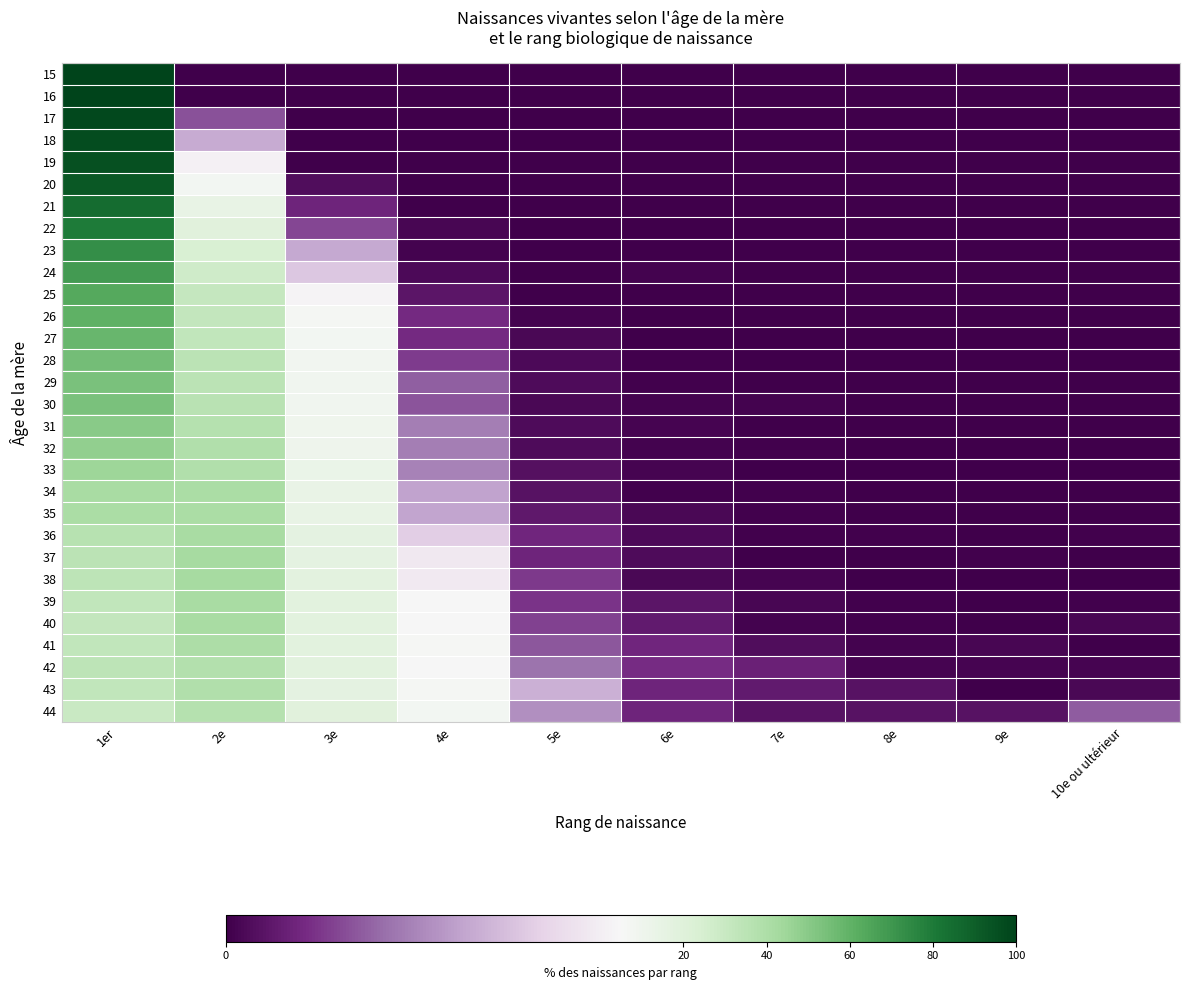

Reading right to left, what are all the values shown in this chart?

15: 10e ou ultérieur=0.0	9e=0.0	8e=0.0	7e=0.0	6e=0.0	5e=0.0	4e=0.0	3e=0.0	2e=0.0	1er=100.0
16: 10e ou ultérieur=0.0	9e=0.0	8e=0.0	7e=0.0	6e=0.0	5e=0.0	4e=0.0	3e=0.0	2e=0.0	1er=100.0
17: 10e ou ultérieur=0.0	9e=0.0	8e=0.0	7e=0.0	6e=0.0	5e=0.0	4e=0.0	3e=0.0	2e=1.6	1er=98.4
18: 10e ou ultérieur=0.0	9e=0.0	8e=0.0	7e=0.0	6e=0.0	5e=0.0	4e=0.0	3e=0.0	2e=3.1	1er=96.9
19: 10e ou ultérieur=0.0	9e=0.0	8e=0.0	7e=0.0	6e=0.0	5e=0.0	4e=0.0	3e=0.0	2e=4.8	1er=95.2
20: 10e ou ultérieur=0.0	9e=0.0	8e=0.0	7e=0.0	6e=0.0	5e=0.0	4e=0.0	3e=0.3	2e=7.8	1er=91.9
21: 10e ou ultérieur=0.0	9e=0.0	8e=0.0	7e=0.0	6e=0.0	5e=0.0	4e=0.0	3e=0.9	2e=14.6	1er=84.5
22: 10e ou ultérieur=0.0	9e=0.0	8e=0.0	7e=0.0	6e=0.0	5e=0.0	4e=0.2	3e=1.4	2e=19.1	1er=79.4
23: 10e ou ultérieur=0.0	9e=0.0	8e=0.0	7e=0.0	6e=0.0	5e=0.0	4e=0.1	3e=3.1	2e=24.2	1er=72.6
24: 10e ou ultérieur=0.0	9e=0.0	8e=0.0	7e=0.0	6e=0.1	5e=0.0	4e=0.2	3e=3.7	2e=27.3	1er=68.7
25: 10e ou ultérieur=0.0	9e=0.0	8e=0.0	7e=0.0	6e=0.0	5e=0.0	4e=0.5	3e=4.9	2e=31.5	1er=63.1
26: 10e ou ultérieur=0.0	9e=0.0	8e=0.0	7e=0.0	6e=0.0	5e=0.1	4e=1.0	3e=6.8	2e=32.1	1er=60.0
27: 10e ou ultérieur=0.0	9e=0.0	8e=0.0	7e=0.0	6e=0.0	5e=0.2	4e=1.0	3e=7.6	2e=32.9	1er=58.2
28: 10e ou ultérieur=0.0	9e=0.0	8e=0.0	7e=0.0	6e=0.1	5e=0.2	4e=1.3	3e=8.6	2e=35.0	1er=54.8
29: 10e ou ultérieur=0.0	9e=0.0	8e=0.0	7e=0.0	6e=0.1	5e=0.3	4e=1.8	3e=8.9	2e=35.1	1er=53.8
30: 10e ou ultérieur=0.0	9e=0.0	8e=0.0	7e=0.1	6e=0.1	5e=0.2	4e=1.6	3e=9.3	2e=35.4	1er=53.2
31: 10e ou ultérieur=0.0	9e=0.0	8e=0.0	7e=0.0	6e=0.1	5e=0.3	4e=2.3	3e=9.9	2e=37.3	1er=50.1
32: 10e ou ultérieur=0.0	9e=0.0	8e=0.0	7e=0.0	6e=0.1	5e=0.3	4e=2.3	3e=10.8	2e=38.9	1er=47.7
33: 10e ou ultérieur=0.0	9e=0.0	8e=0.0	7e=0.0	6e=0.1	5e=0.4	4e=2.4	3e=13.1	2e=39.1	1er=44.8
34: 10e ou ultérieur=0.0	9e=0.0	8e=0.0	7e=0.1	6e=0.1	5e=0.4	4e=3.0	3e=13.4	2e=40.9	1er=42.1
35: 10e ou ultérieur=0.0	9e=0.0	8e=0.0	7e=0.1	6e=0.2	5e=0.6	4e=3.0	3e=14.4	2e=40.7	1er=40.9
36: 10e ou ultérieur=0.0	9e=0.0	8e=0.0	7e=0.1	6e=0.2	5e=0.9	4e=3.9	3e=16.5	2e=41.7	1er=36.6
37: 10e ou ultérieur=0.0	9e=0.1	8e=0.0	7e=0.0	6e=0.3	5e=0.9	4e=4.6	3e=16.7	2e=42.2	1er=35.2
38: 10e ou ultérieur=0.0	9e=0.0	8e=0.0	7e=0.1	6e=0.2	5e=1.2	4e=4.6	3e=17.2	2e=42.4	1er=34.1
39: 10e ou ultérieur=0.0	9e=0.0	8e=0.0	7e=0.2	6e=0.5	5e=1.1	4e=5.7	3e=17.8	2e=41.5	1er=33.1
40: 10e ou ultérieur=0.2	9e=0.0	8e=0.1	7e=0.1	6e=0.6	5e=1.4	4e=5.6	3e=18.3	2e=41.7	1er=32.1
41: 10e ou ultérieur=0.0	9e=0.2	8e=0.1	7e=0.3	6e=0.9	5e=1.7	4e=5.9	3e=17.8	2e=40.3	1er=32.9
42: 10e ou ultérieur=0.1	9e=0.1	8e=0.1	7e=0.8	6e=1.0	5e=2.1	4e=5.5	3e=17.7	2e=38.3	1er=34.2
43: 10e ou ultérieur=0.2	9e=0.0	8e=0.4	7e=0.6	6e=0.9	5e=3.2	4e=6.7	3e=16.5	2e=38.7	1er=32.7
44: 10e ou ultérieur=1.7	9e=0.4	8e=0.4	7e=0.4	6e=0.9	5e=2.6	4e=7.4	3e=18.7	2e=37.4	1er=30.0